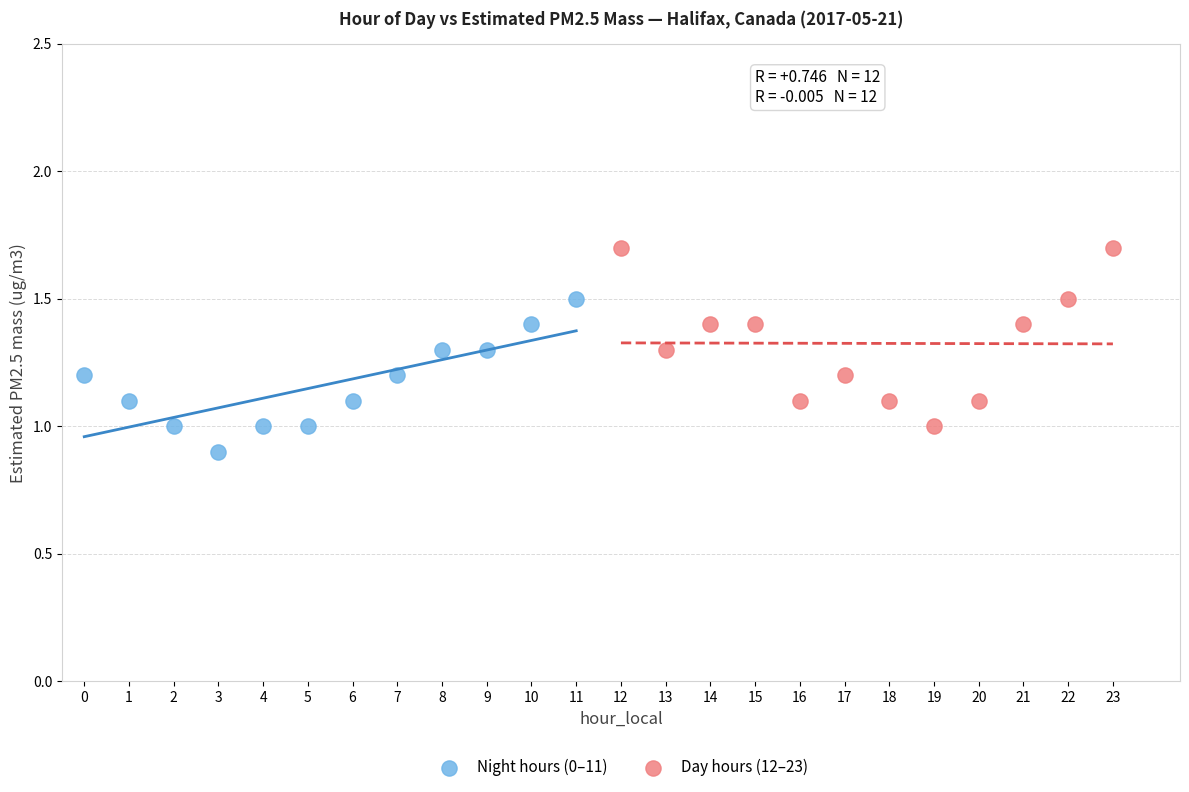

Which series contains the lowest Y value?

Night hours (0–11)